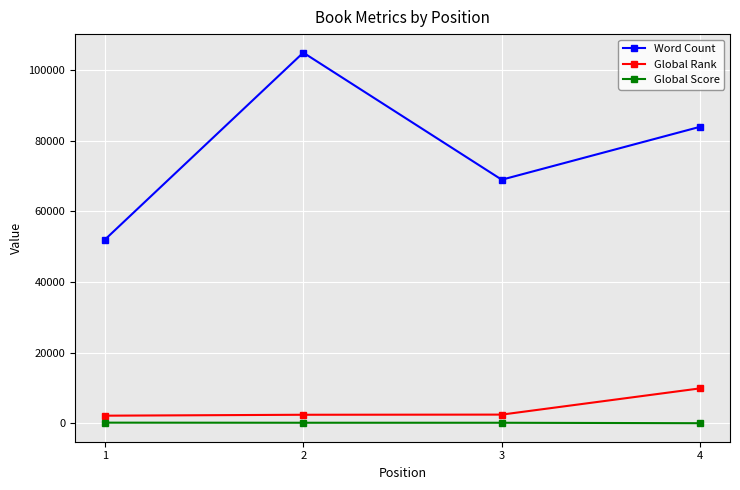

What is the difference between the maximum and minimum values in the Global Rank series?

7744